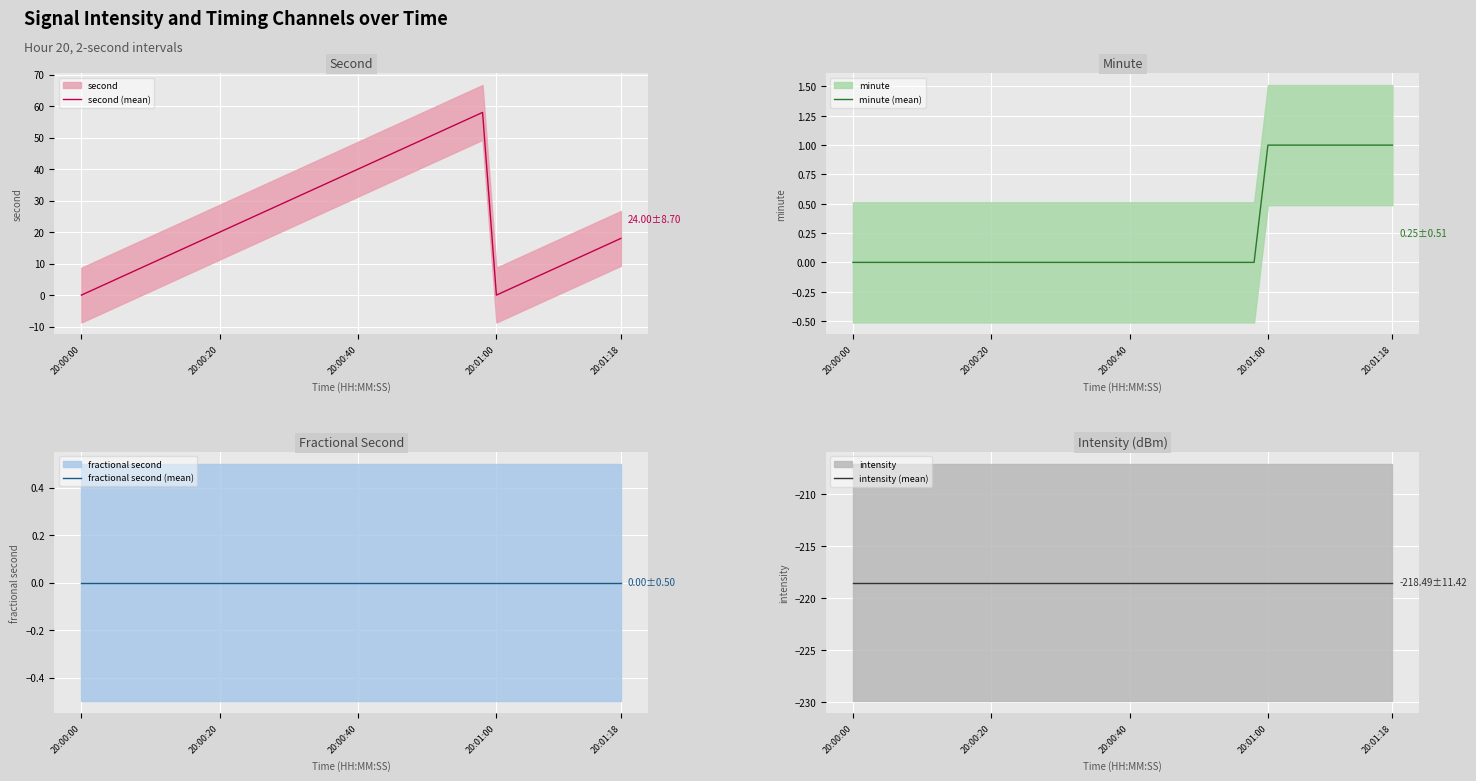

True or false: fractional second (mean) and intensity (mean) cross at least once.

False